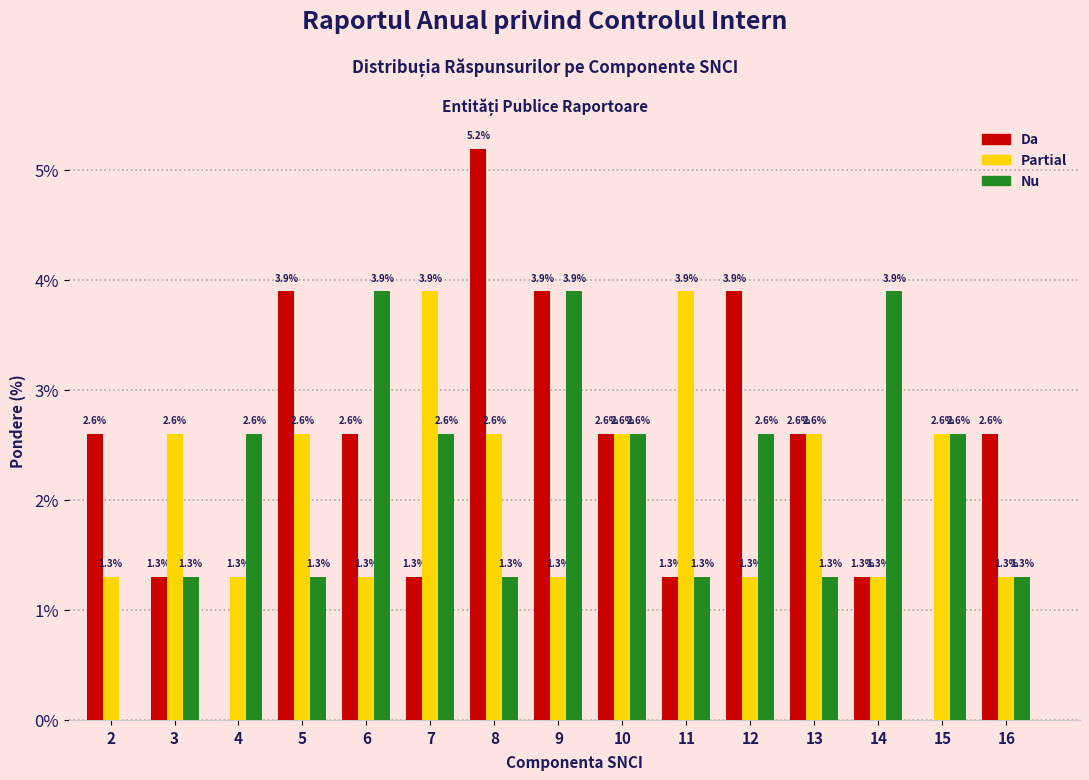

Reading right to left, what are all the values shown in this chart?

Da: 16=2.6	15=0.0	14=1.3	13=2.6	12=3.9	11=1.3	10=2.6	9=3.9	8=5.2	7=1.3	6=2.6	5=3.9	4=0.0	3=1.3	2=2.6
Partial: 16=1.3	15=2.6	14=1.3	13=2.6	12=1.3	11=3.9	10=2.6	9=1.3	8=2.6	7=3.9	6=1.3	5=2.6	4=1.3	3=2.6	2=1.3
Nu: 16=1.3	15=2.6	14=3.9	13=1.3	12=2.6	11=1.3	10=2.6	9=3.9	8=1.3	7=2.6	6=3.9	5=1.3	4=2.6	3=1.3	2=0.0